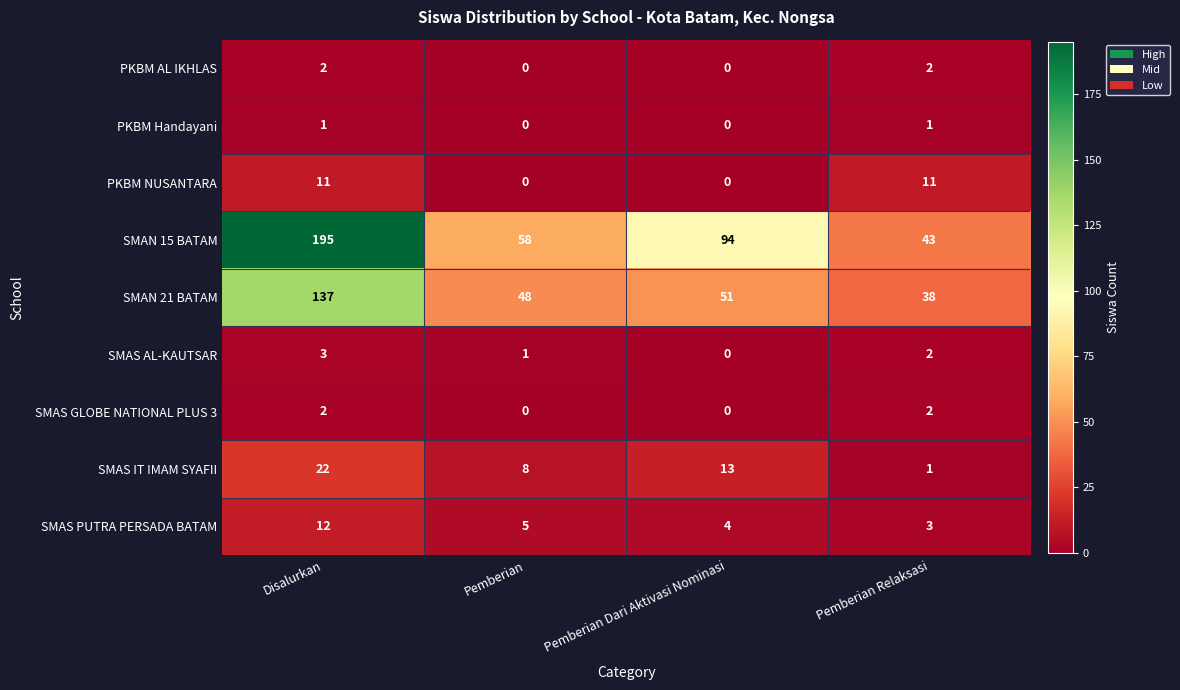

Count the number of categories in the chart.

4